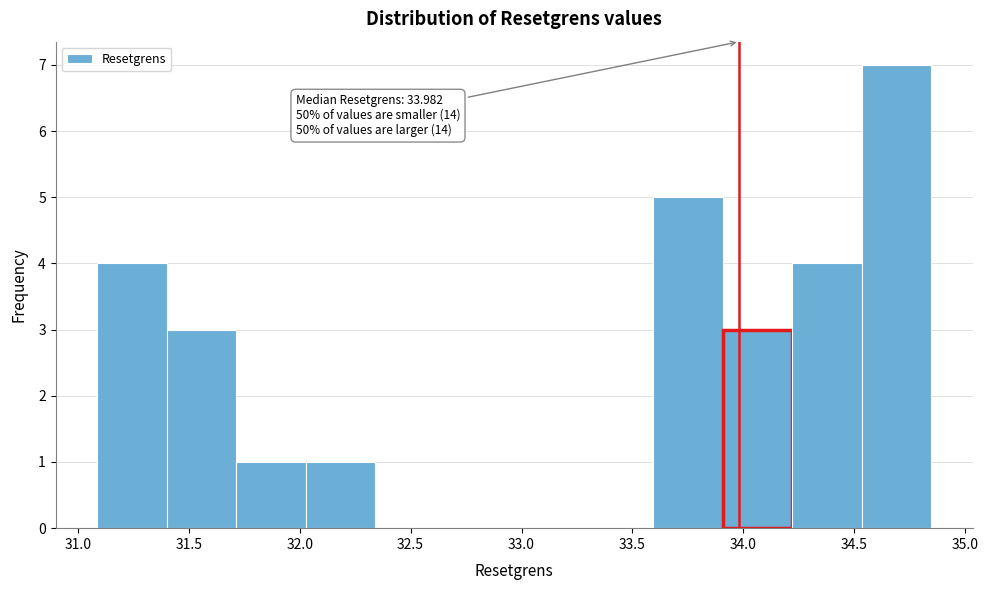

Which range on the x-axis has the tallest bar?

34.55 to 34.85